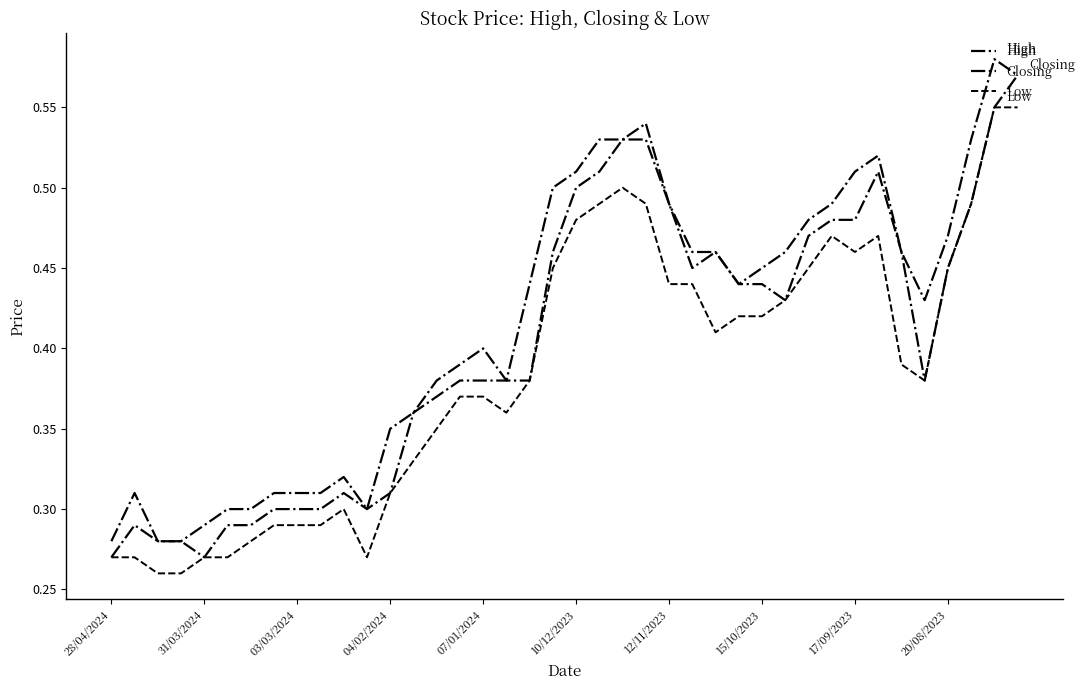

How many Low values are between 0 and 1?

40